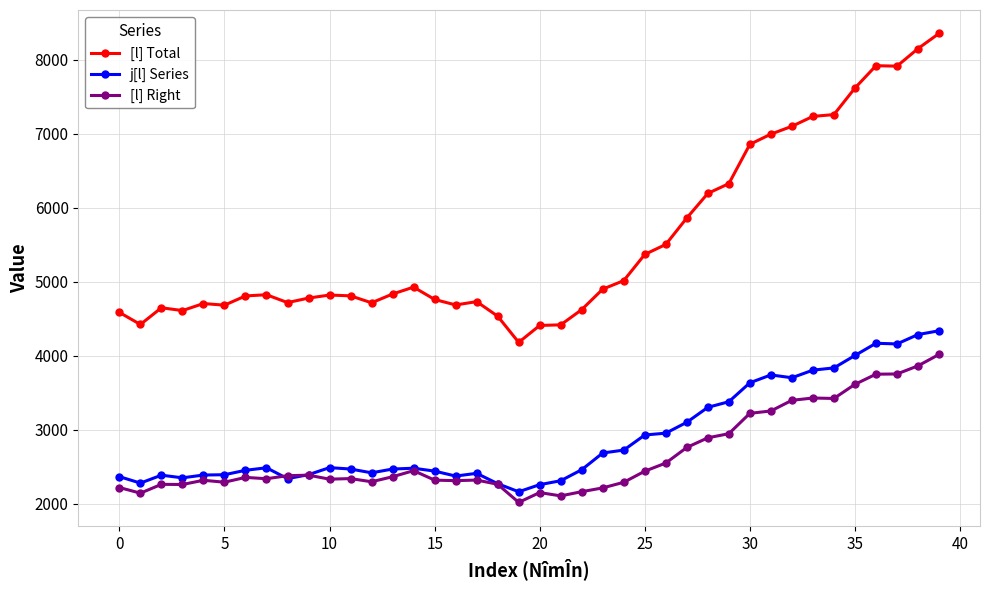

True or false: j[l] Series has more than 0 points higher than both neighbors.

True